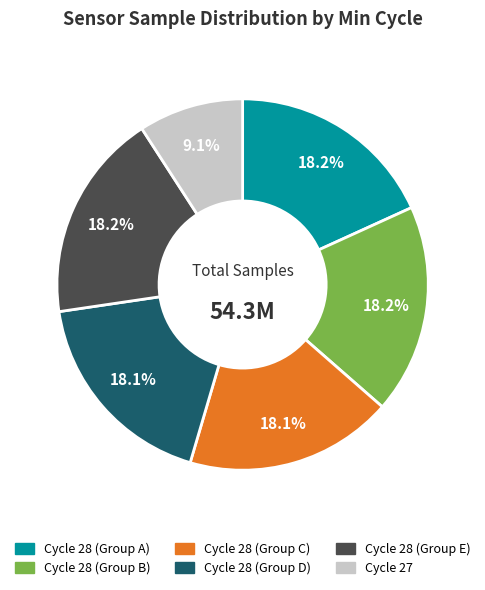

What percentage do Cycle 28 (Group C) and Cycle 28 (Group D) together represent?

36.2%